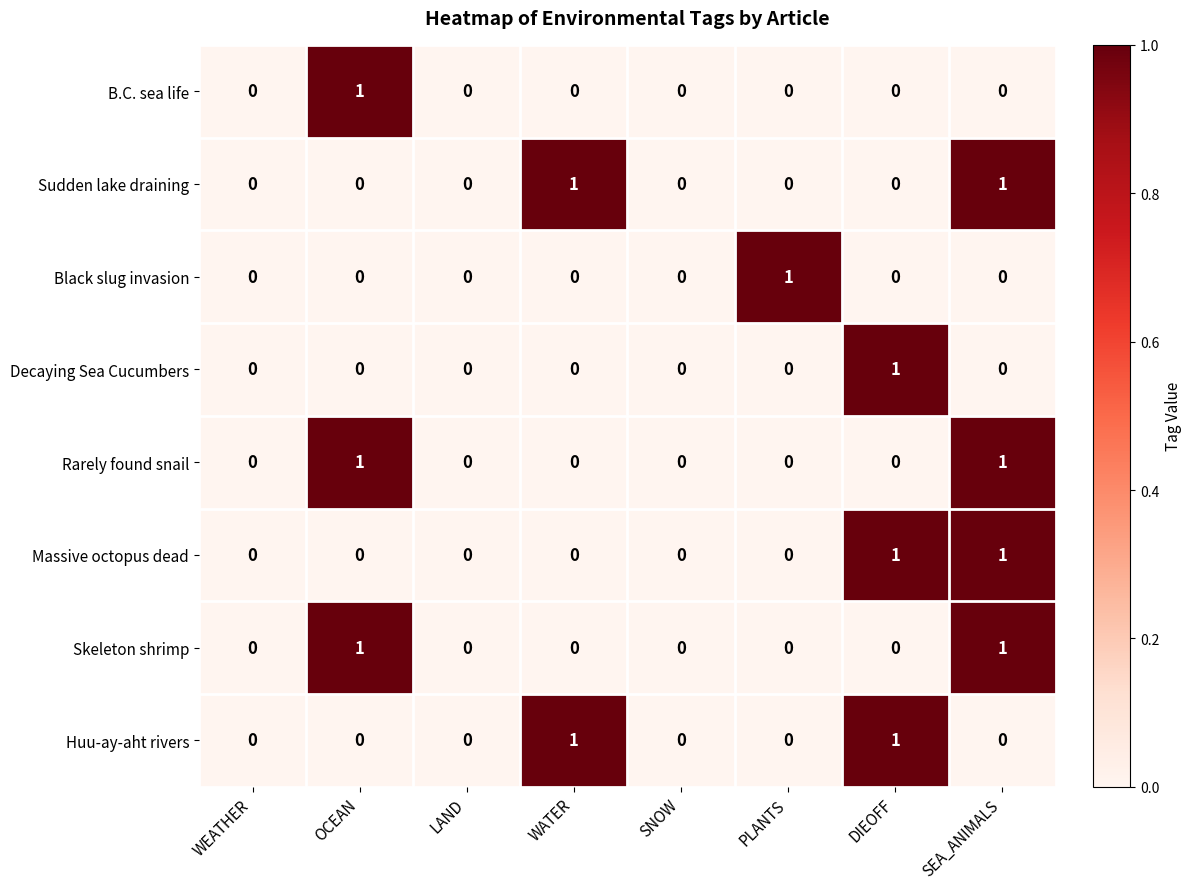

The value of Rarely found snail at WEATHER is 0. True or false?

True